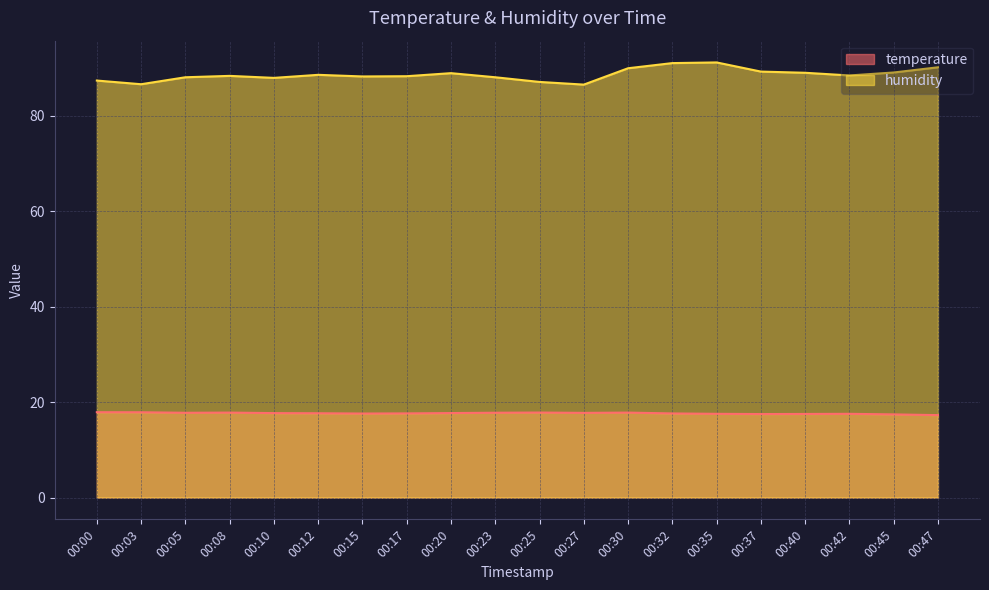

Which series has the largest total across all categories?

humidity